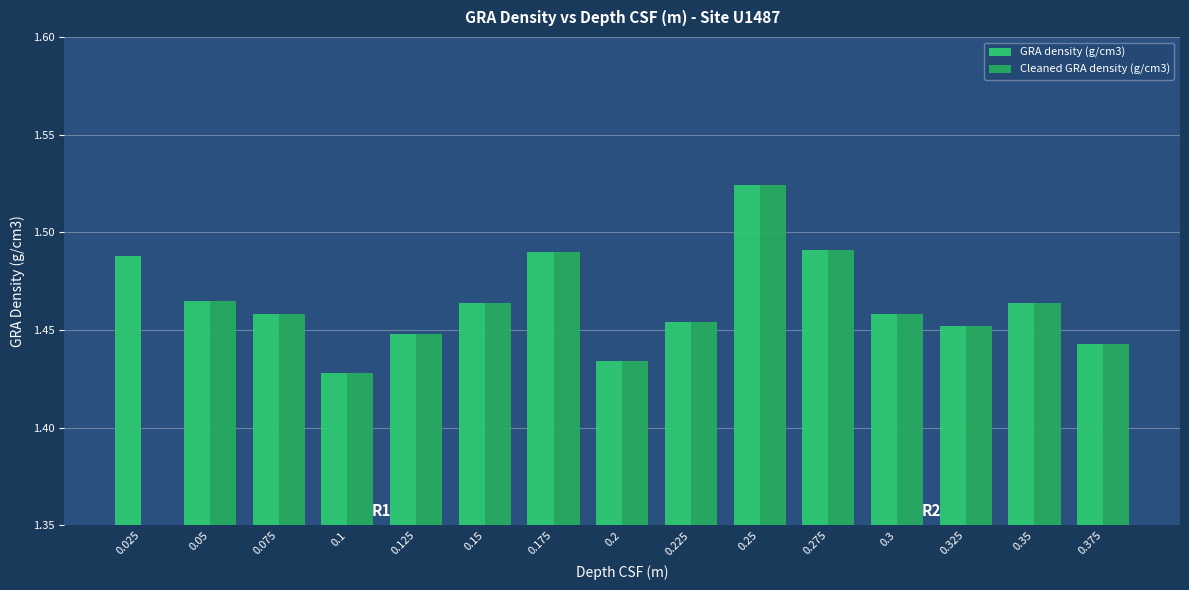

What are all the series names shown in the legend?

GRA density (g/cm3), Cleaned GRA density (g/cm3)